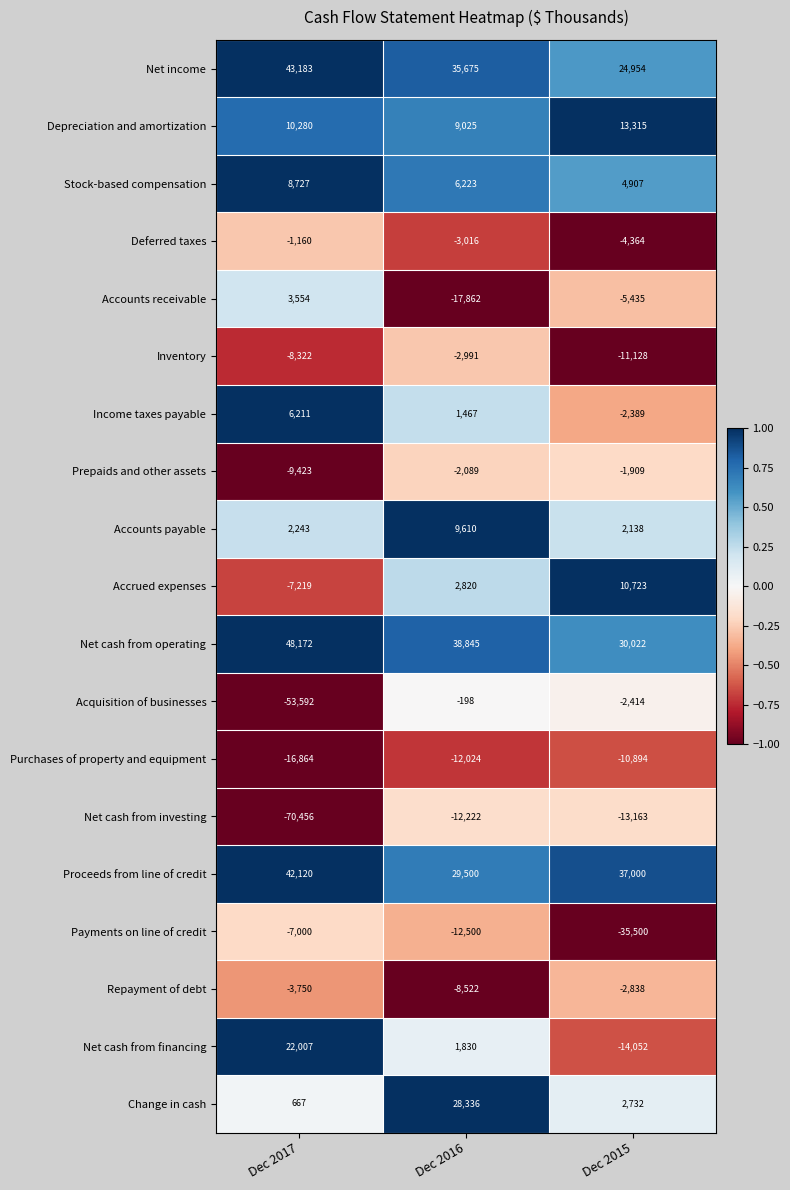

Which label corresponds to the smallest value in the chart?

Dec 2017